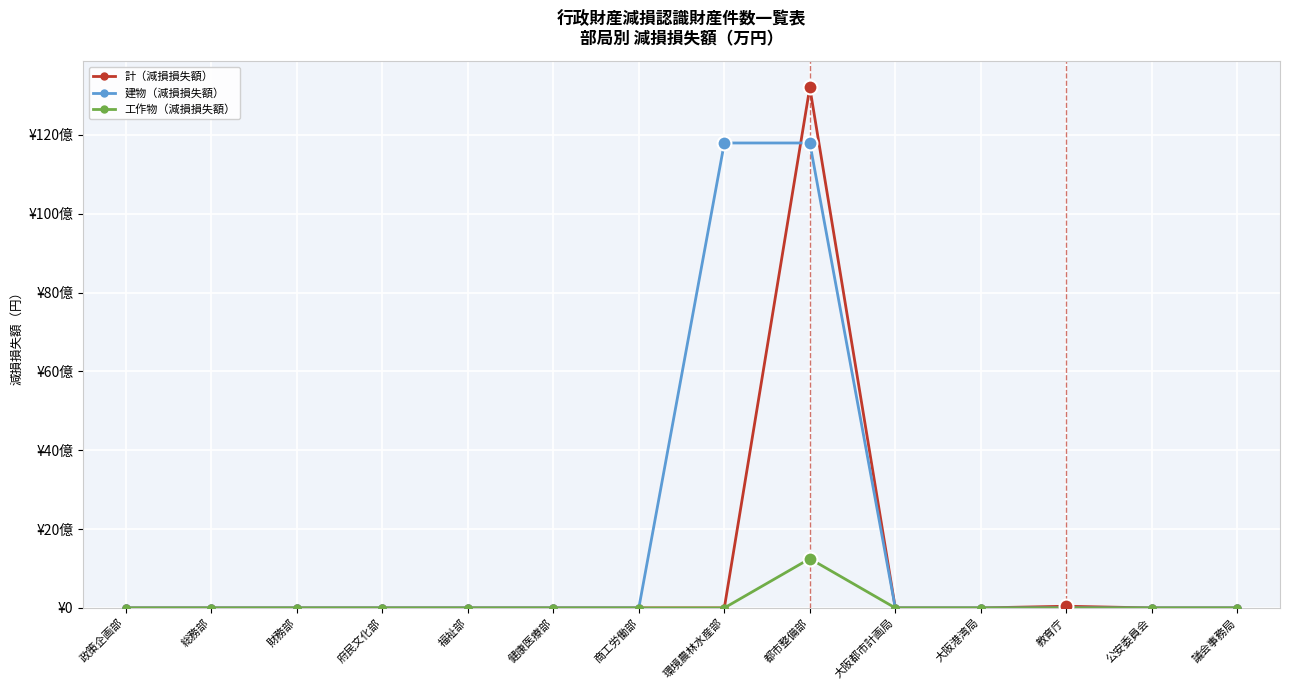

What is the difference between the maximum and minimum values in the 計（減損損失額） series?

13203188639